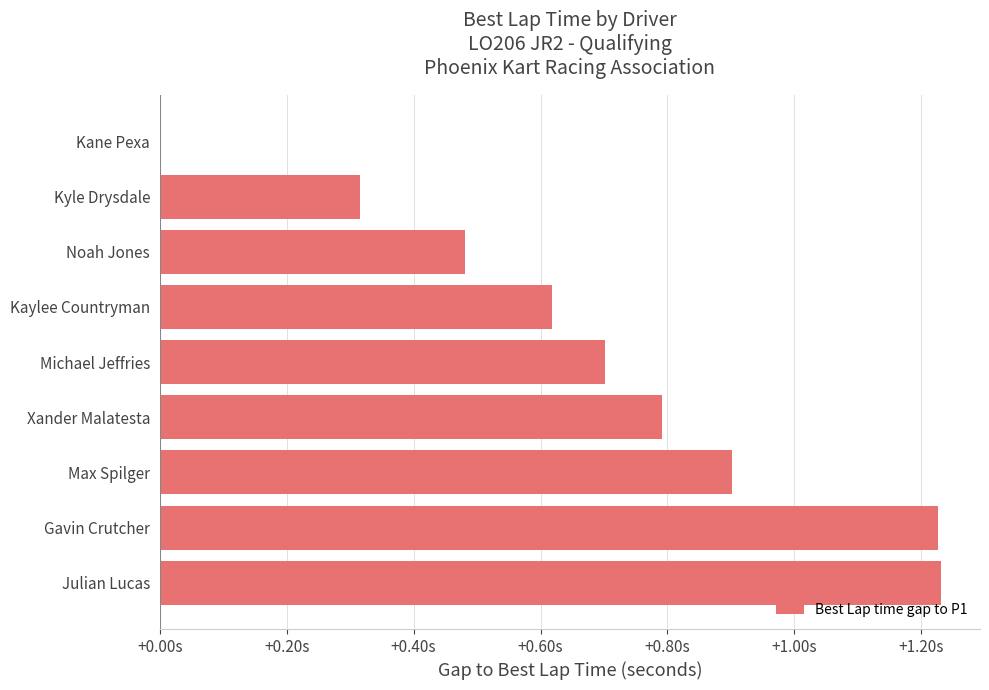

Does the chart contain stacked bars?

No